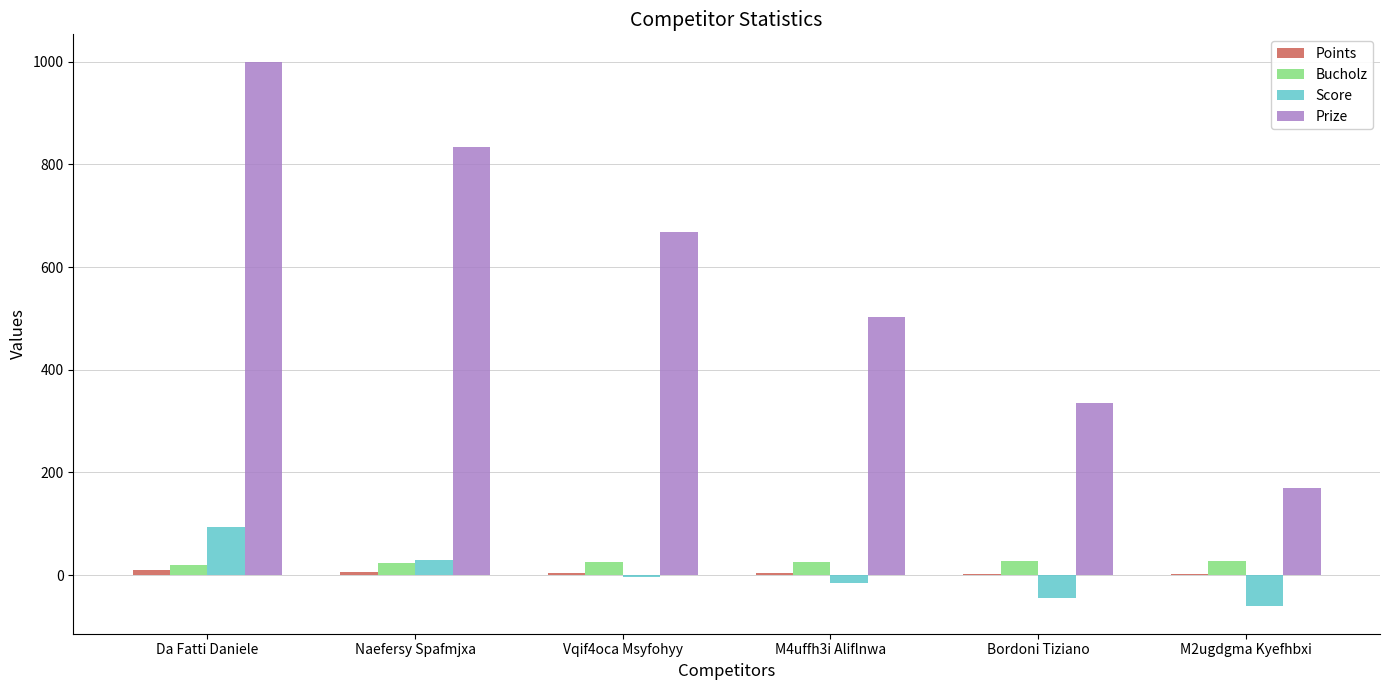

The value of Prize at M4uffh3i Aliflnwa is 159. True or false?

False